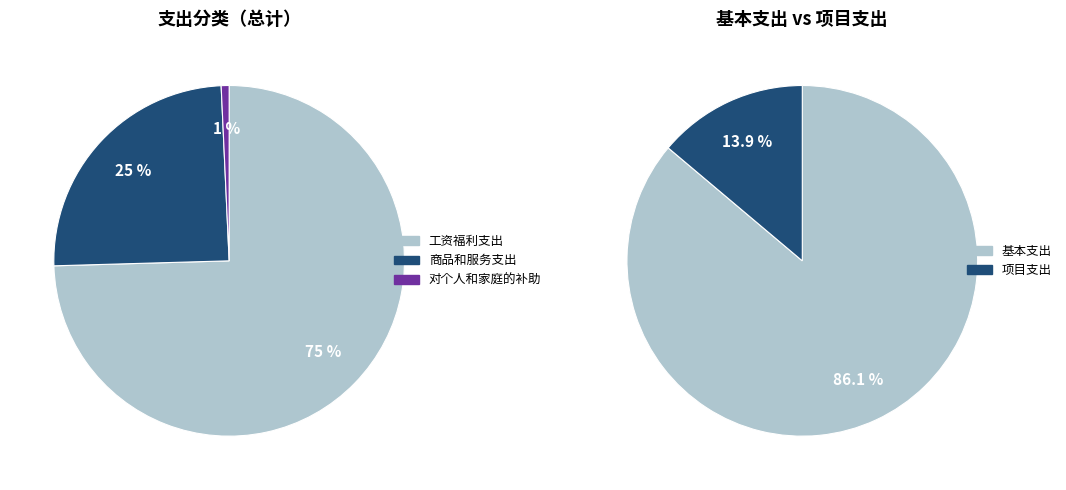

What percentage is the 对个人和家庭的补助 slice, to the nearest percent?

1%